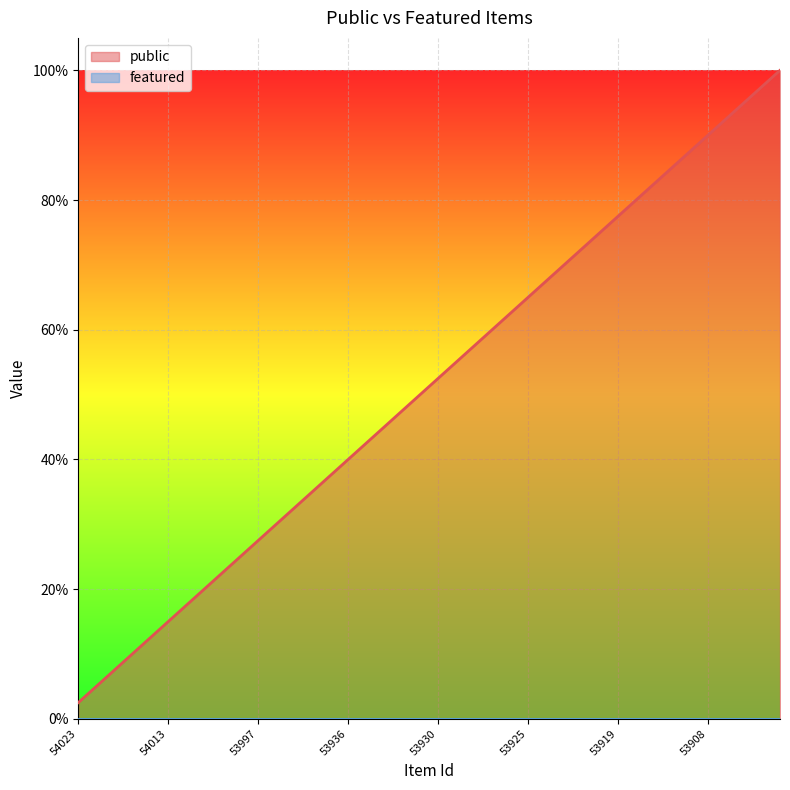

True or false: featured and public cross at least once.

False